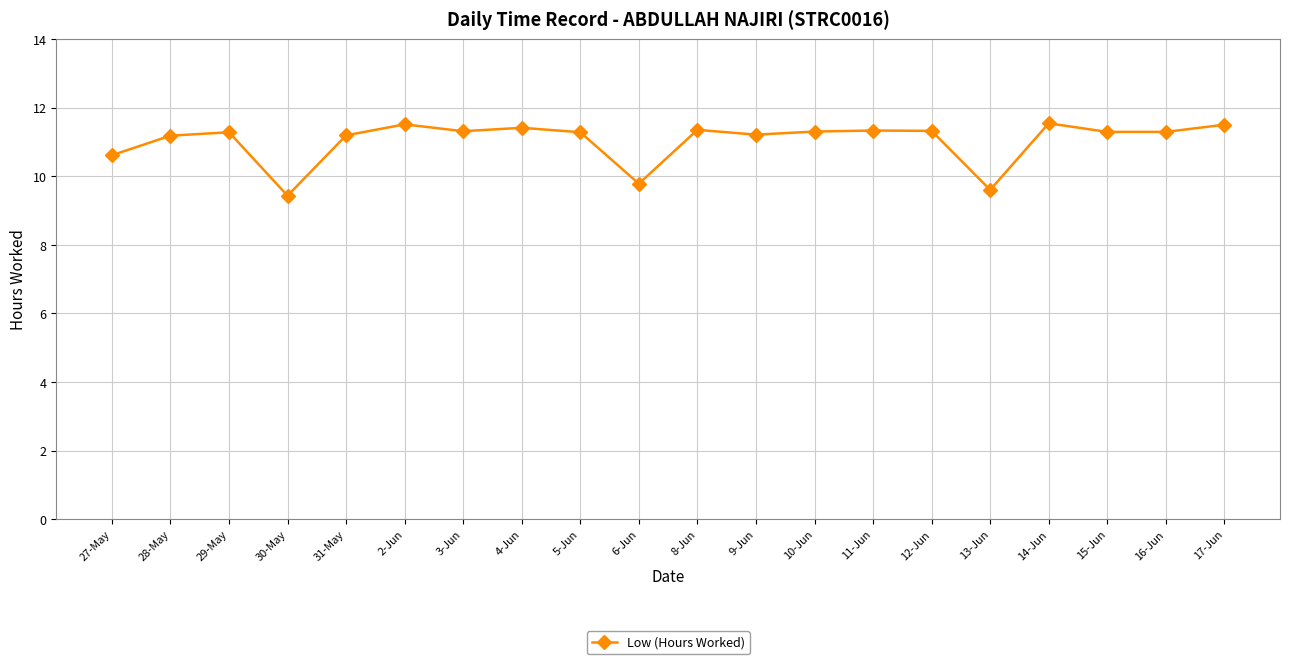

The value at 5-Jun is 5.0. True or false?

False